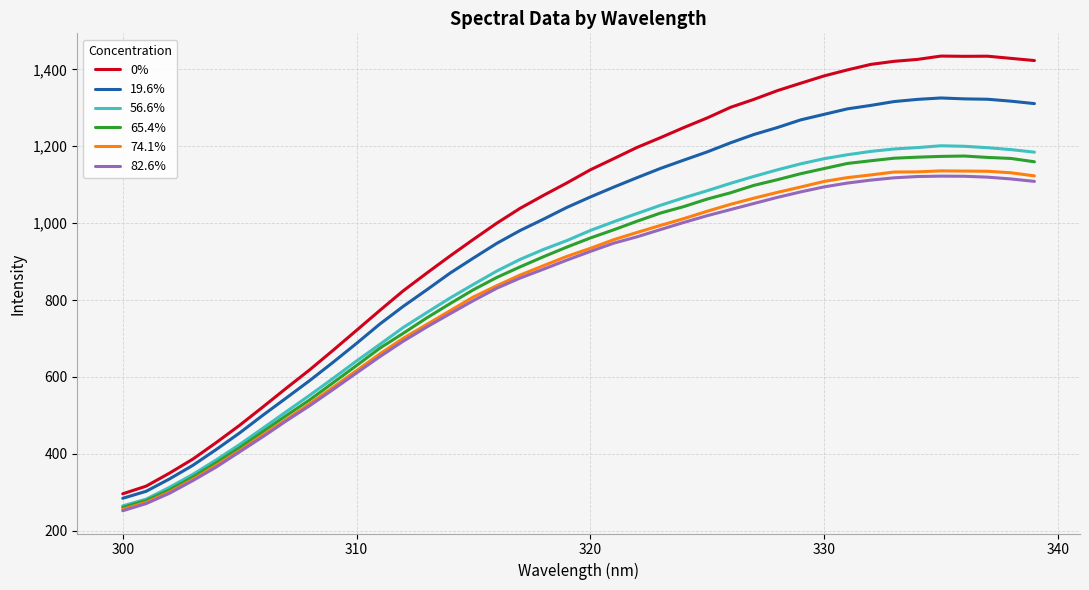

What is the minimum value for 0%?

296.0